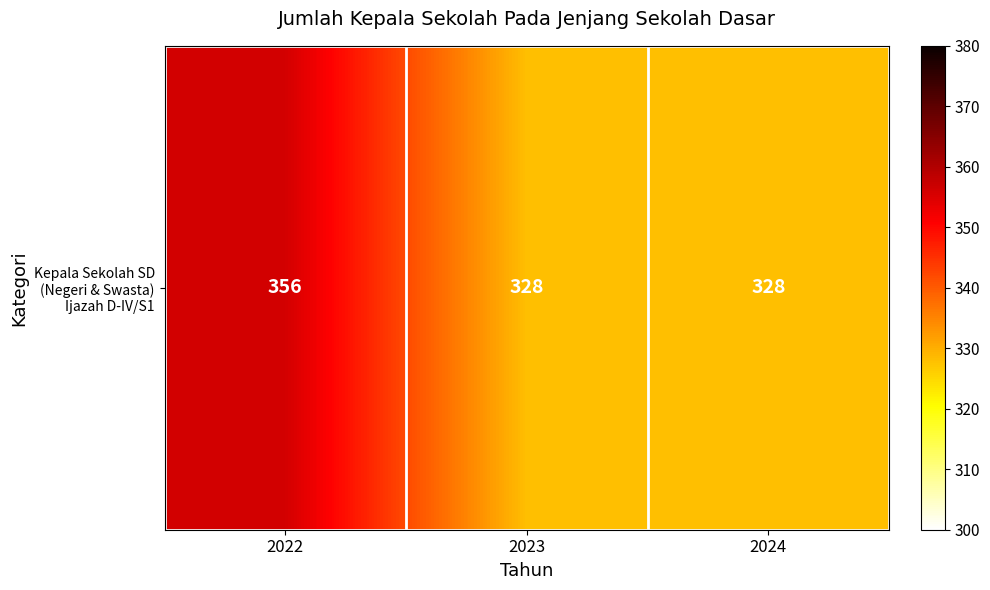

The chart shows a value of 213 at 2023. True or false?

False